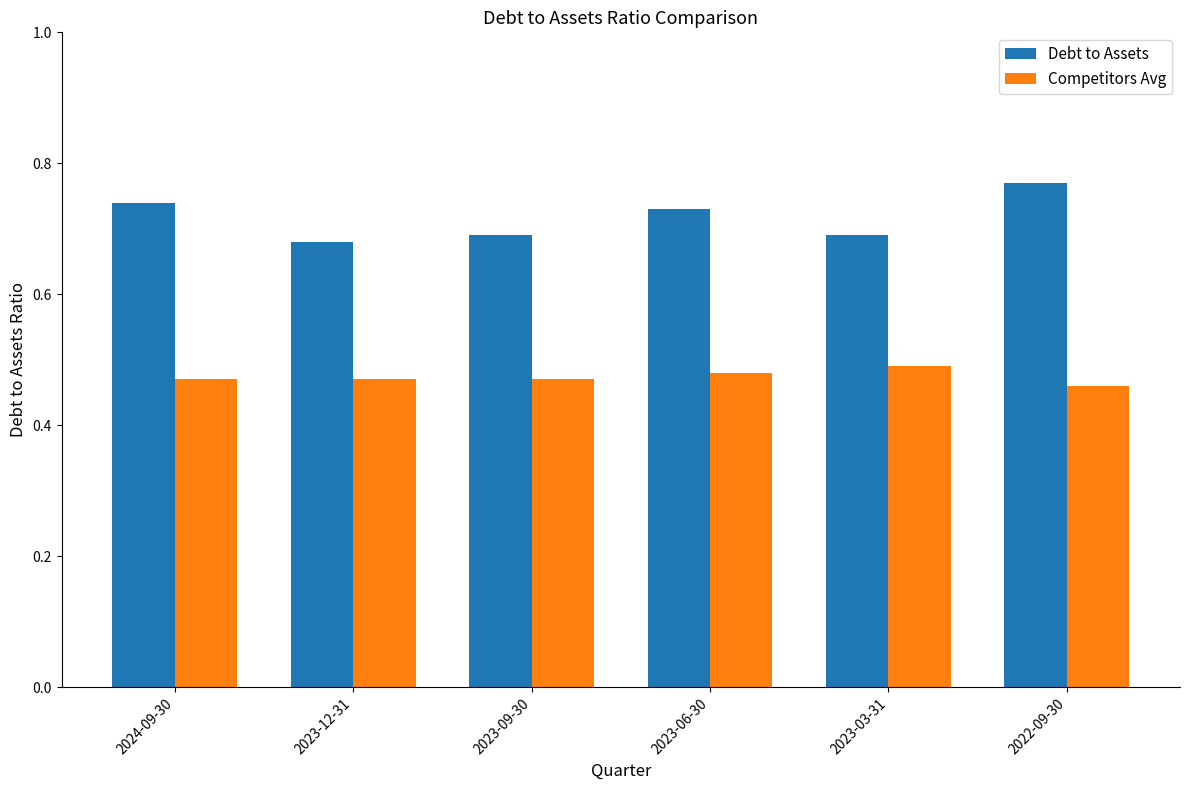

At which category does the chart reach its peak across all series?

2022-09-30